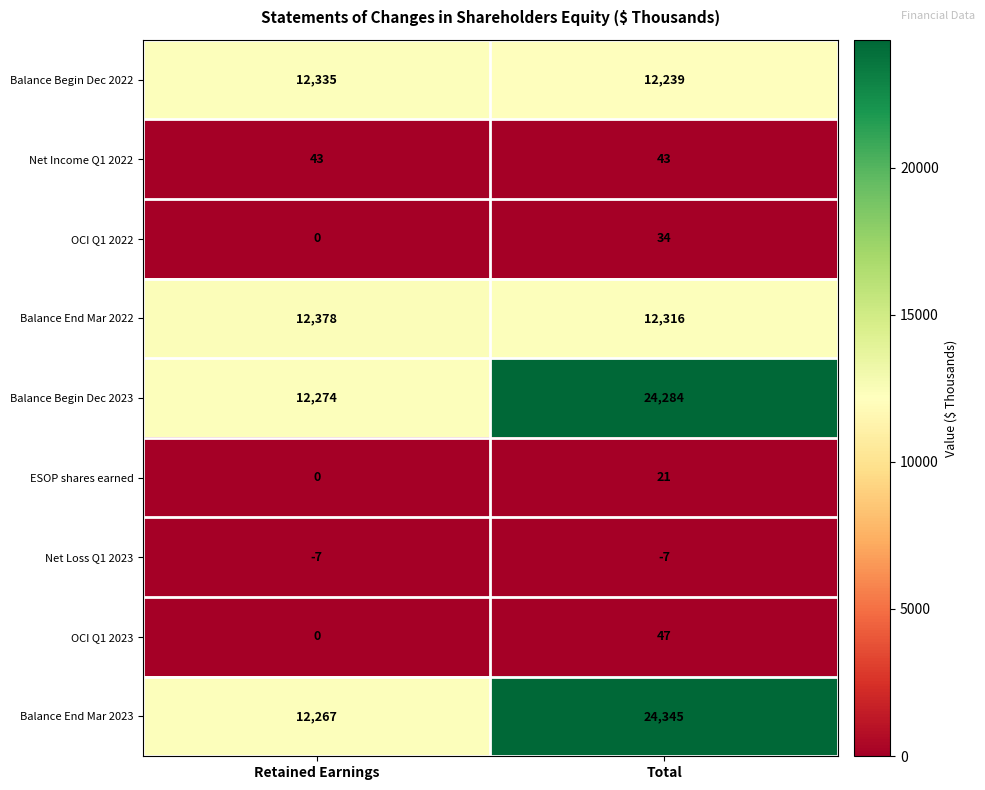

What is the spread (max minus min) of values at Retained Earnings?

12385